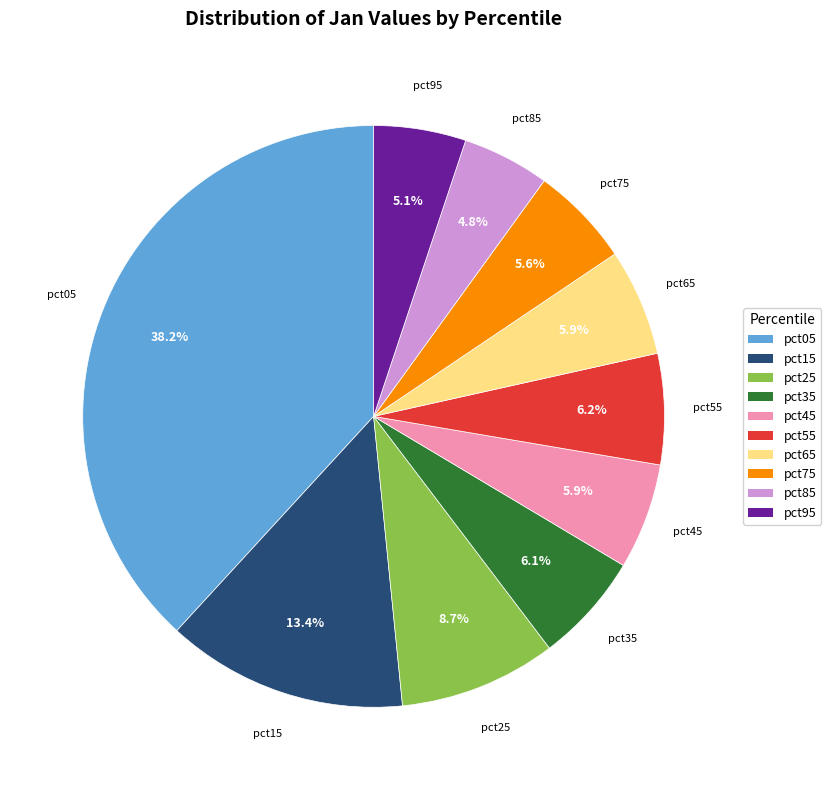

How many slices are in this pie chart?

10